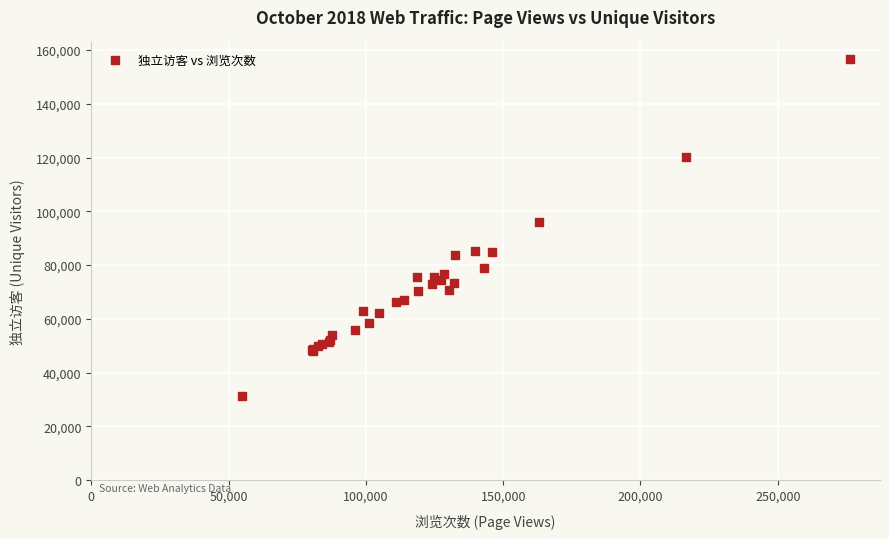

What Y value in the scatter plot is closest to 93874?

95975